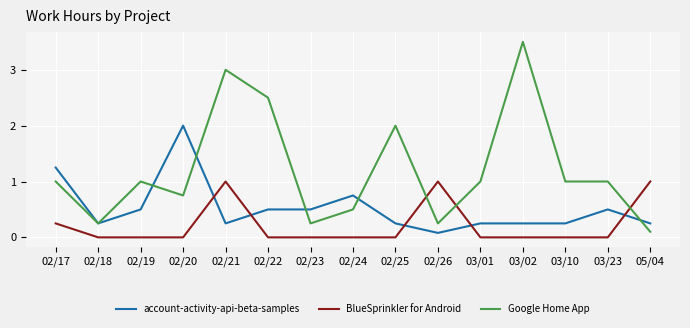

Rank the series at 03/10 from highest to lowest value.

Google Home App, account-activity-api-beta-samples, BlueSprinkler for Android